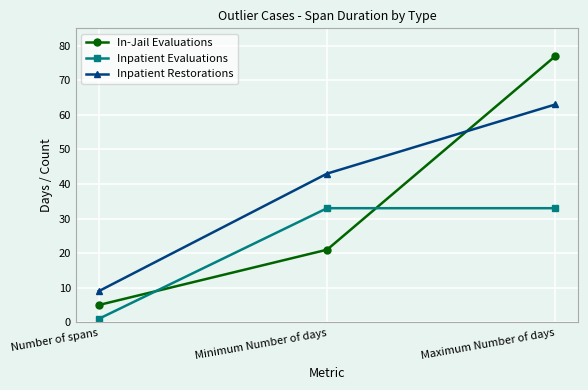

Rank the categories by Inpatient Restorations value from lowest to highest.

Number of spans, Minimum Number of days, Maximum Number of days